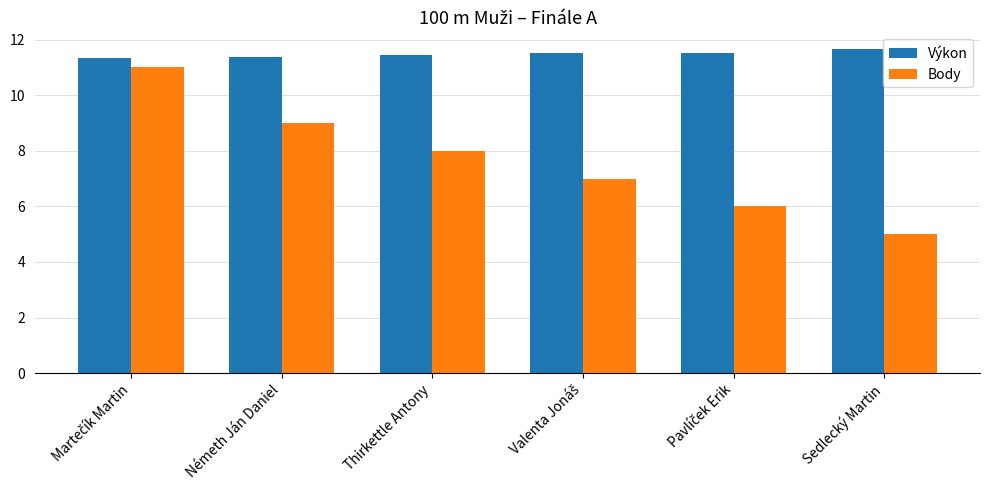

What value does the Body series have at Sedlecký Martin?

5.0